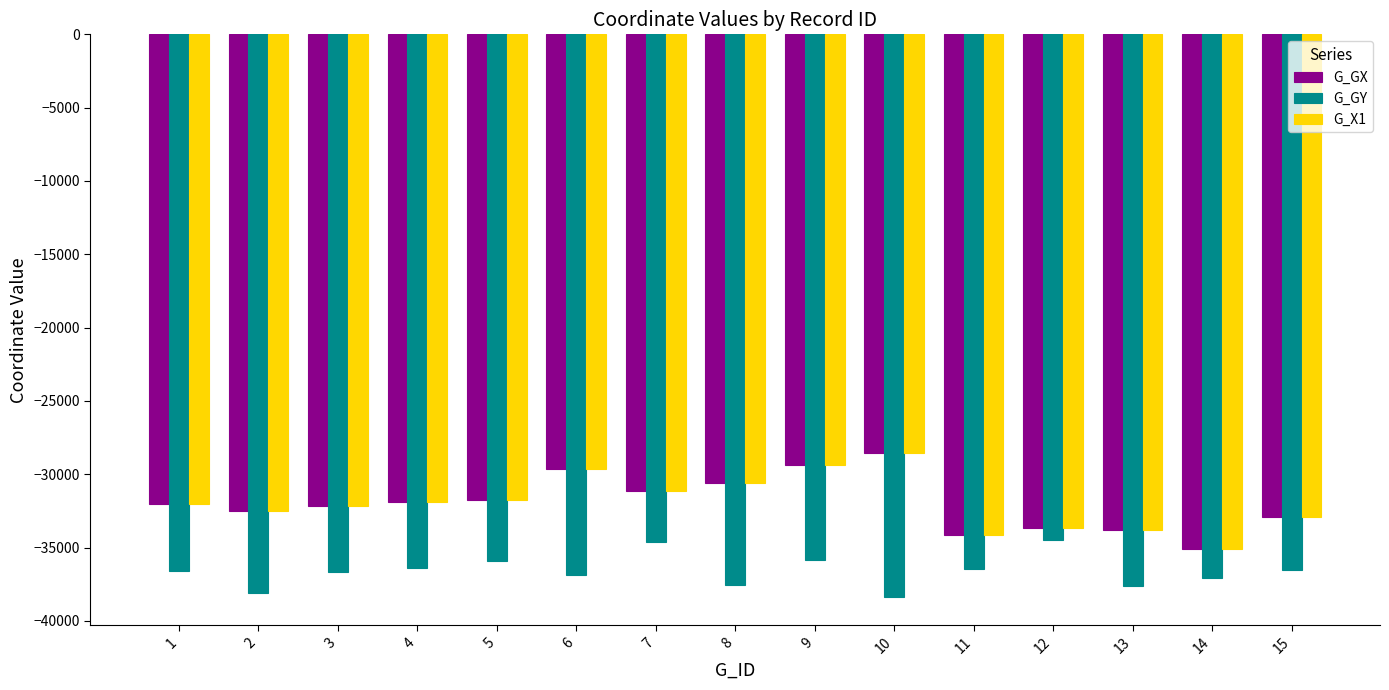

How many values in the G_X1 series exceed -32036?

7